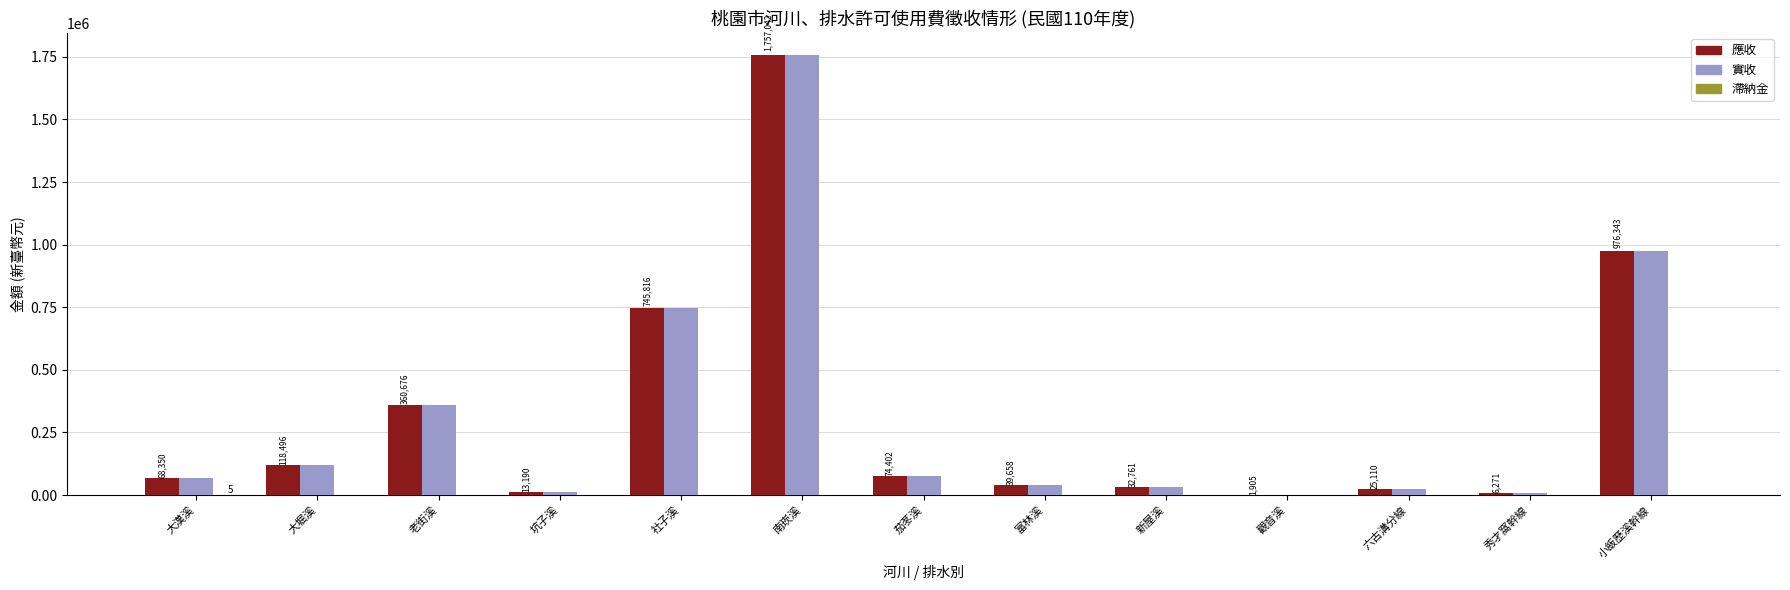

What is the sum of the 應收 values at 小飯歷溪幹線 and 南崁溪?

2733385